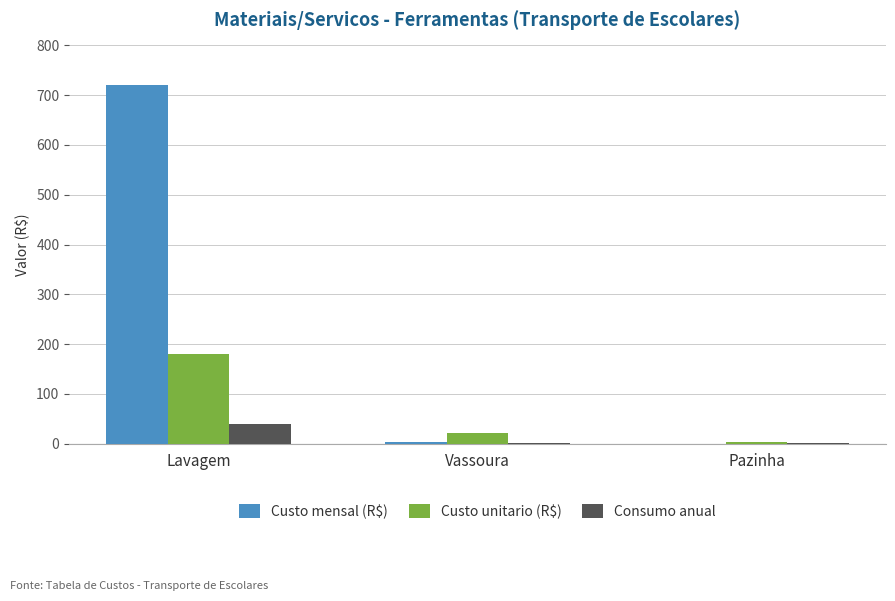

How many groups of bars are there?

3